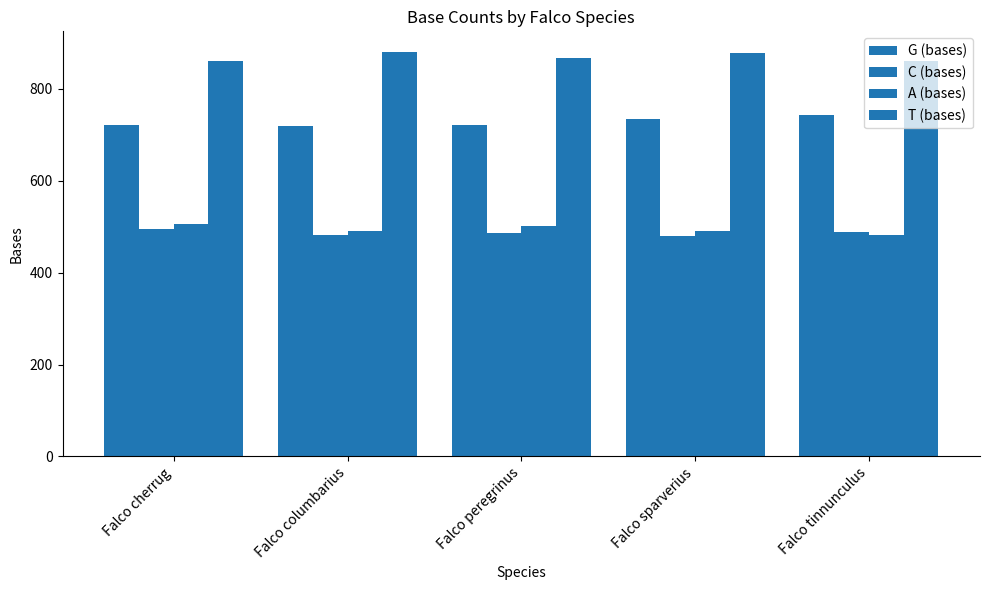

What is the sum of all C (bases) values?

2432